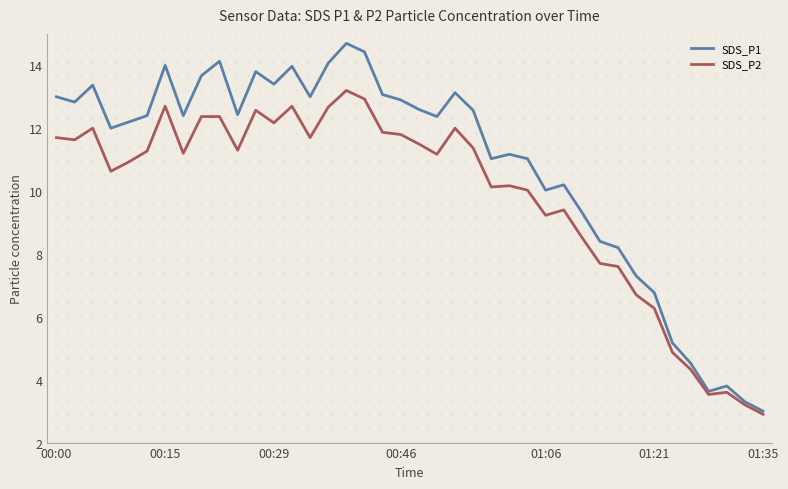

Is it true that SDS_P1 equals 10.0 at 01:06?

True